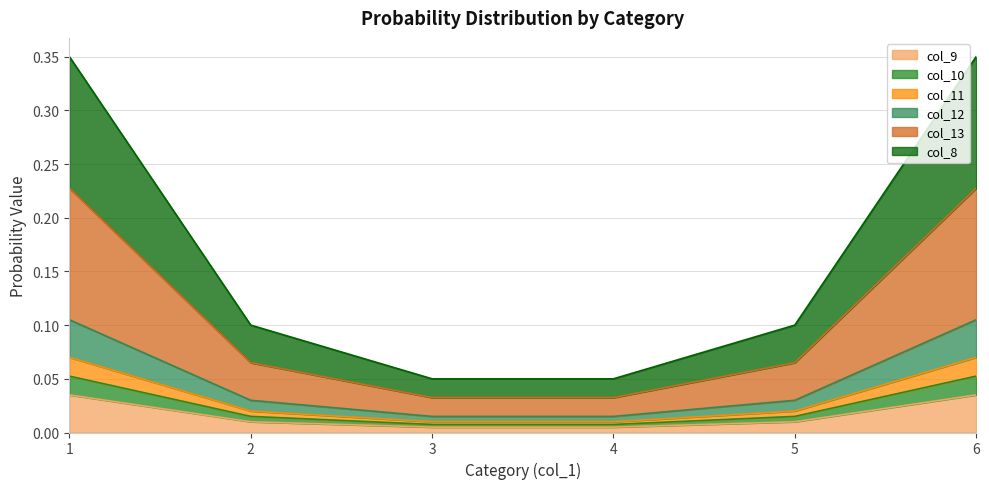

Which has a higher value, 1 or 2?

1